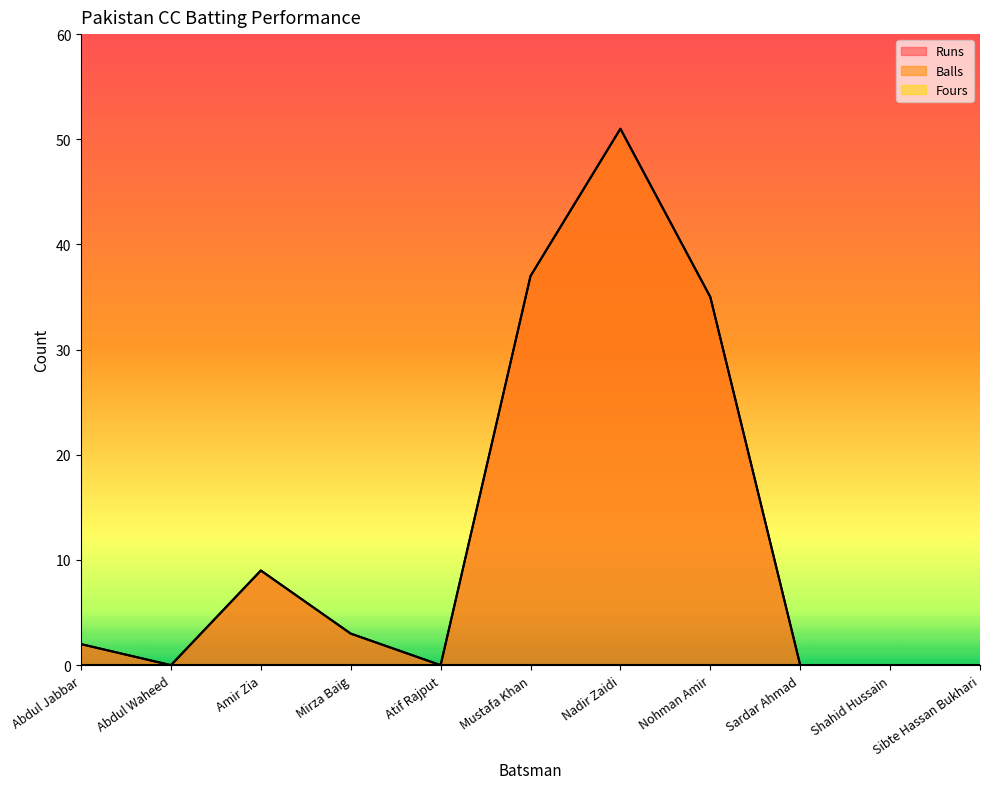

What is the label of the 8th point from the left?

Nohman Amir